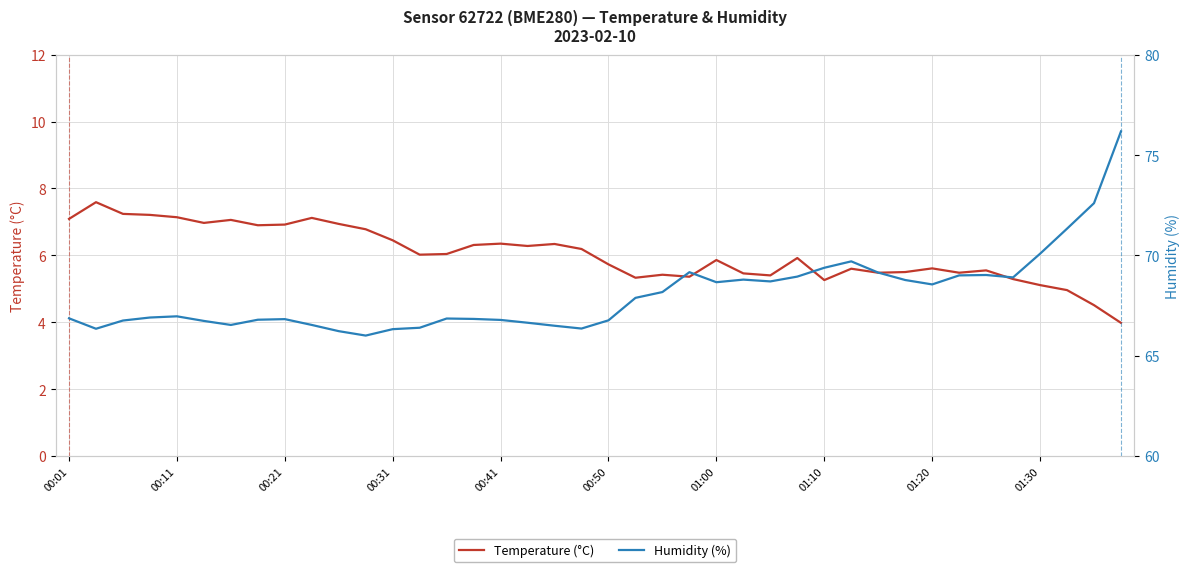

How many values in the Temperature (°C) series are below 6?

20